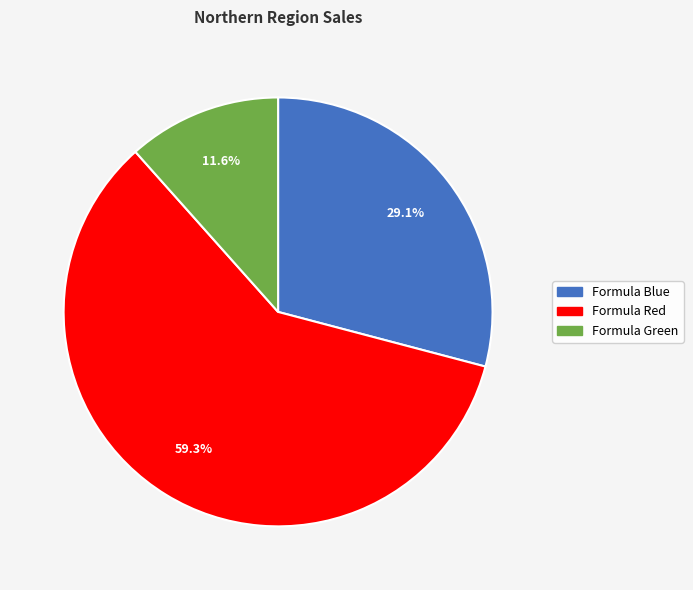

What is the ratio of the value at Formula Red to the value at Formula Blue?

2.0